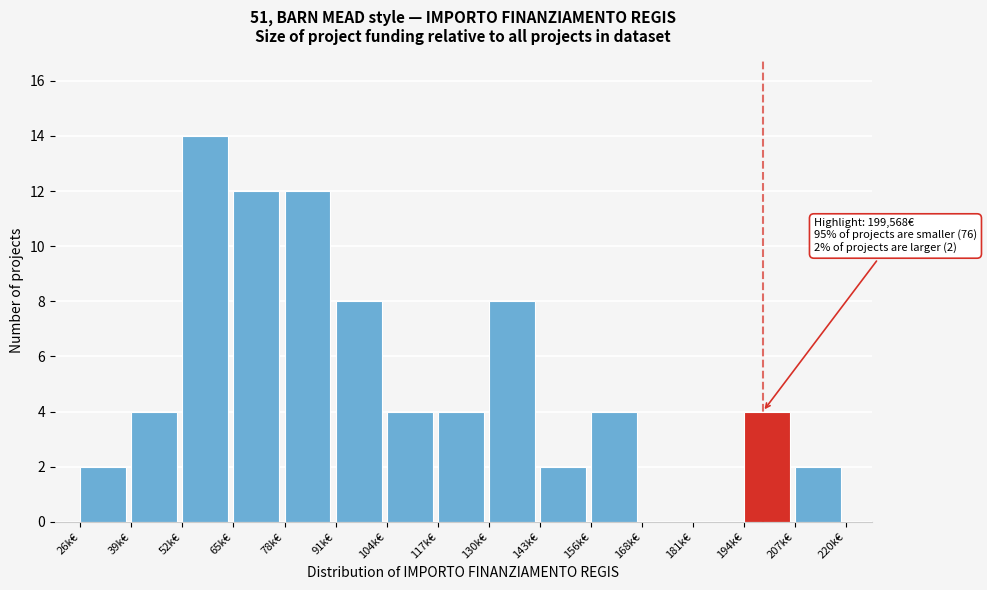

Reading left to right, extract all data points from this chart.

26k€=2	39k€=4	52k€=14	65k€=12	78k€=12	91k€=8	104k€=4	117k€=4	130k€=8	143k€=2	156k€=4	168k€=0	181k€=0	194k€=4	207k€=2